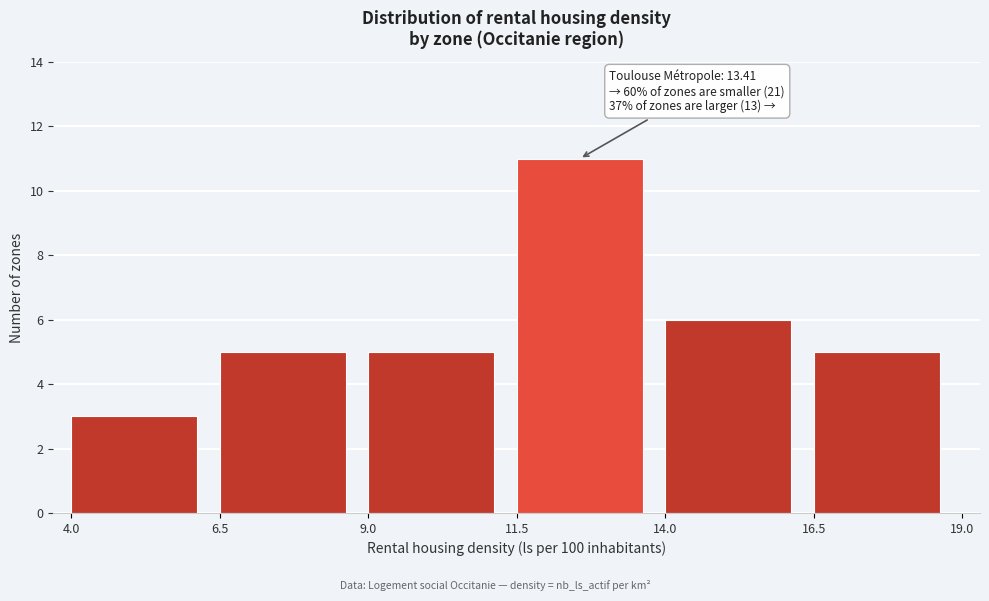

Which range on the x-axis has the tallest bar?

11.5 to 14.0